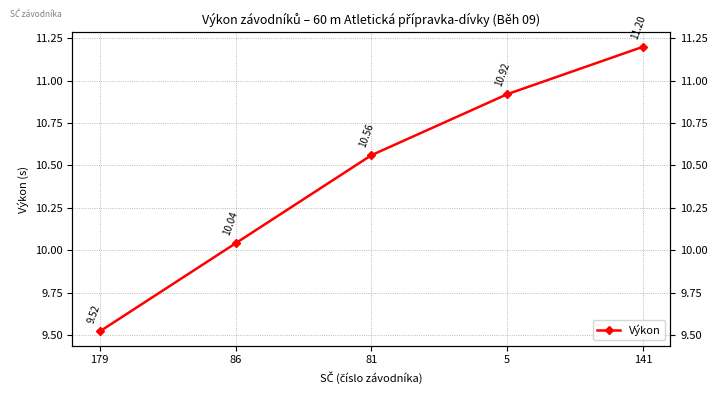

Is it true that the value at 5 is 15.2?

False